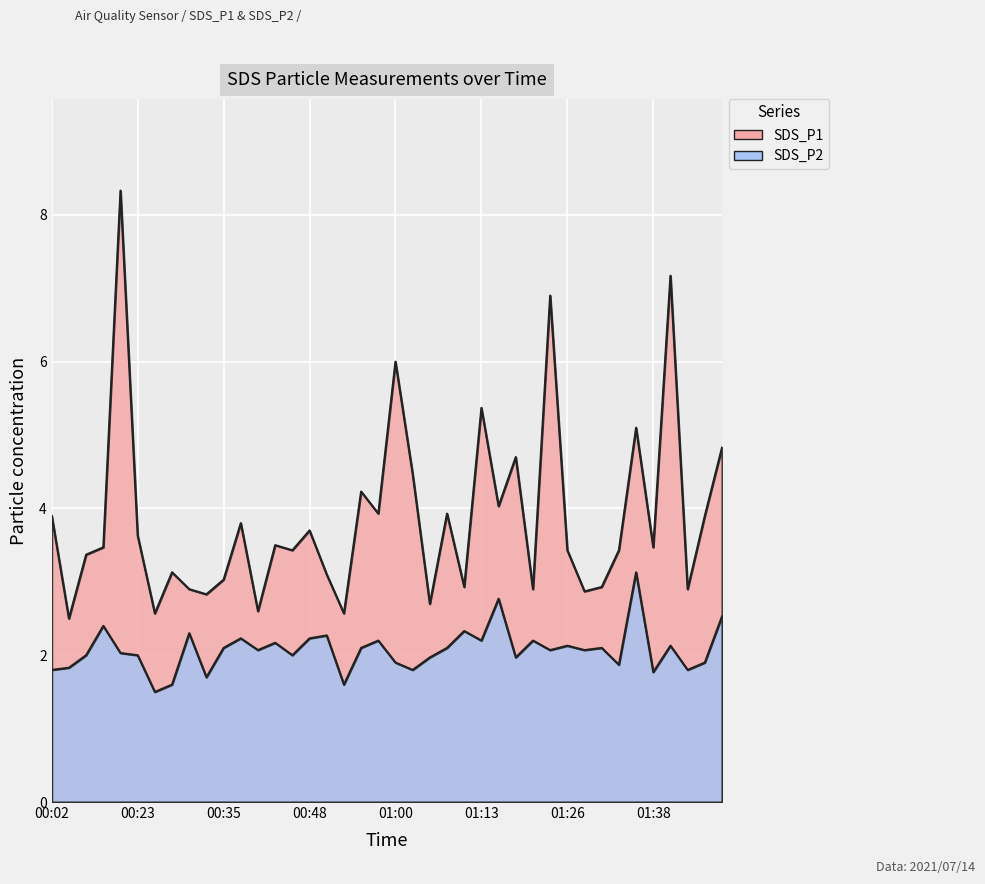

At which category is the sum across all series the highest?

00:12